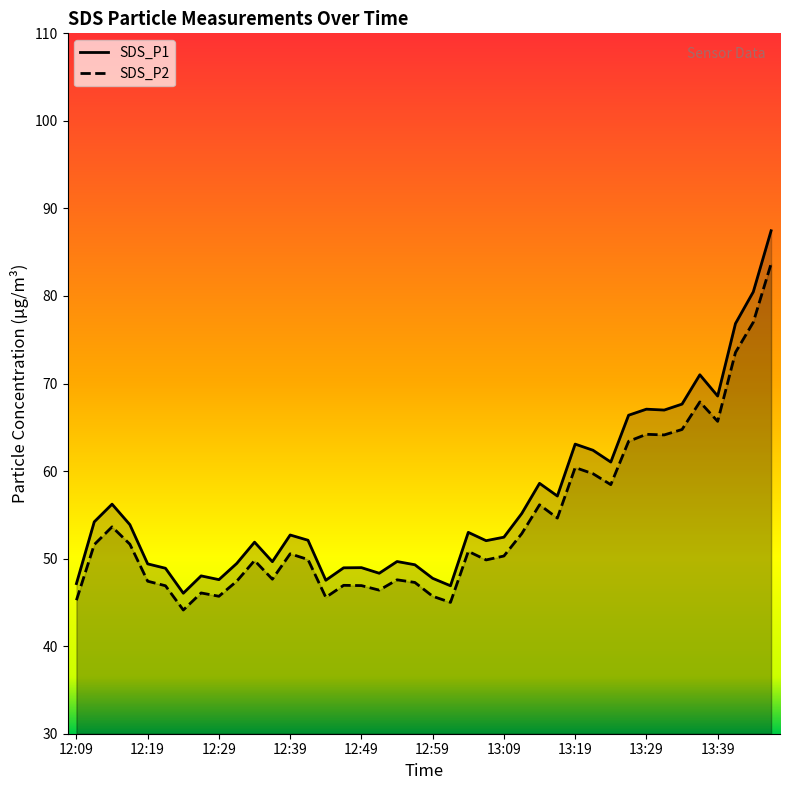

What is the spread (max minus min) of values at 12:54?

2.1